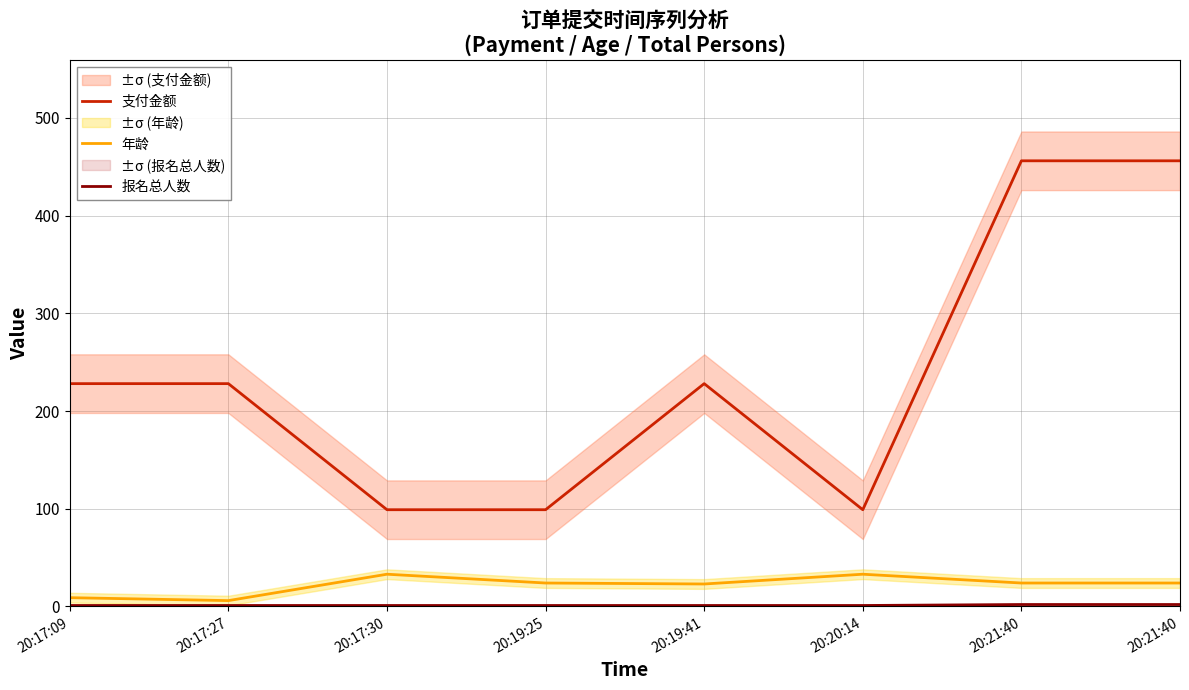

True or false: 报名总人数 has a value of 0 at 20:19:25.

False